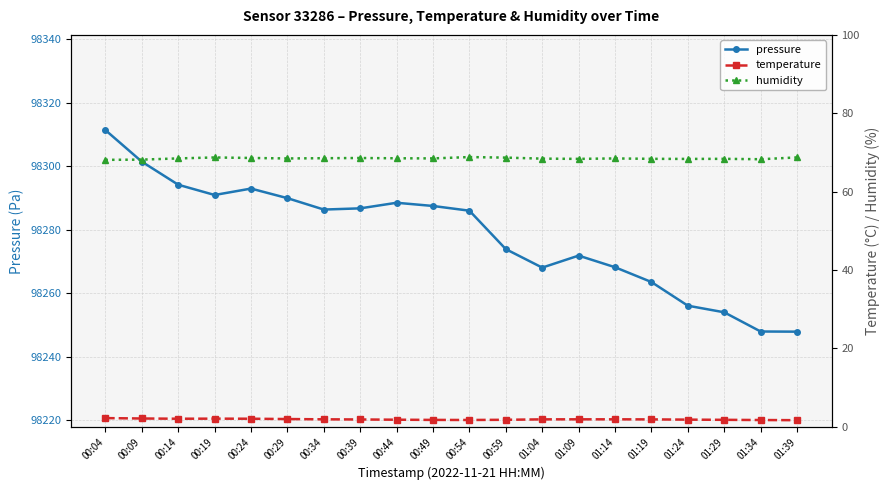

What is the total value across all series at 01:24?

98326.2